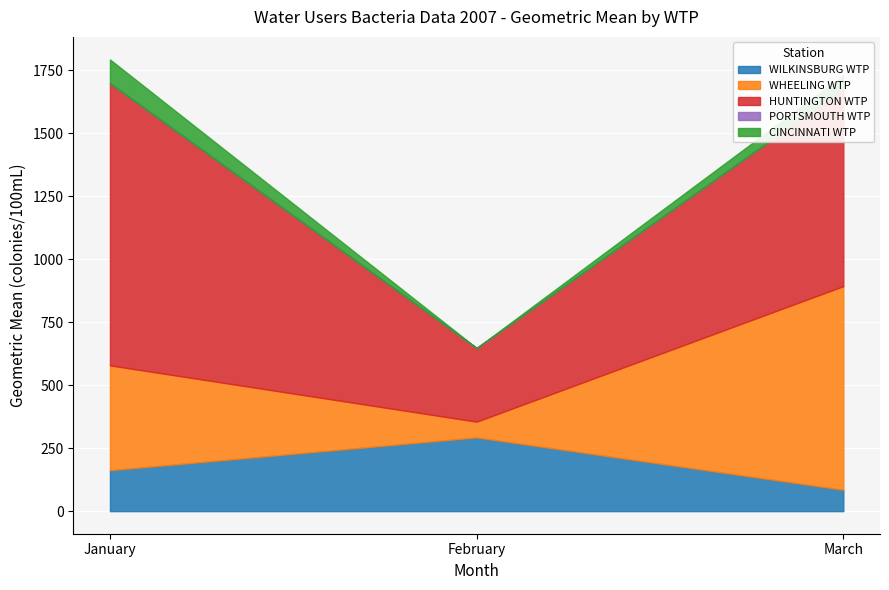

What is the total value across all series at February?

647.6